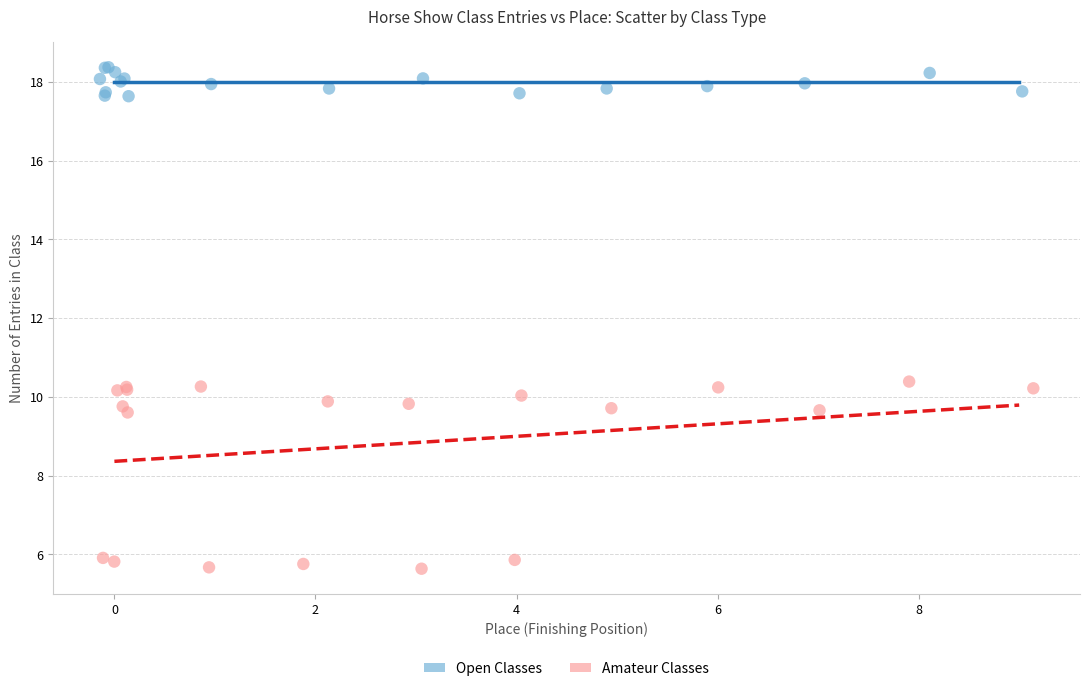

Which series has the largest Y range (max minus min)?

Amateur Classes